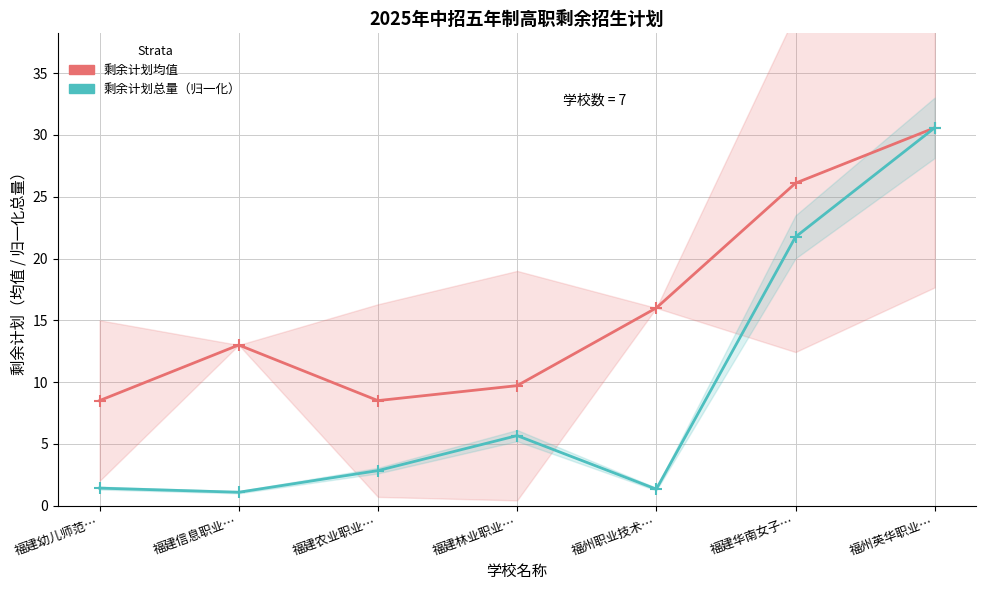

True or false: 剩余计划均值 and 剩余计划总量（归一化） intersect in this chart.

False